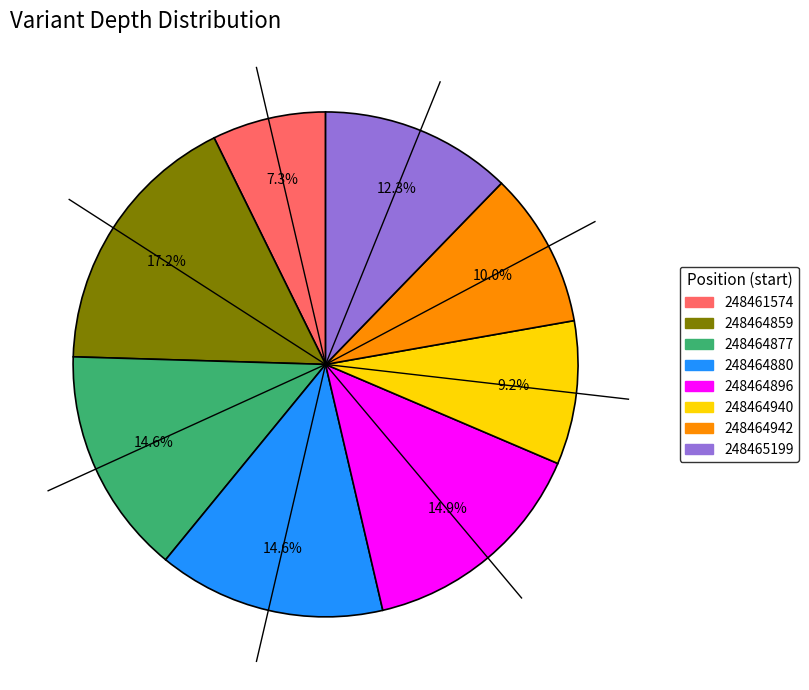

How many slices are in this pie chart?

8